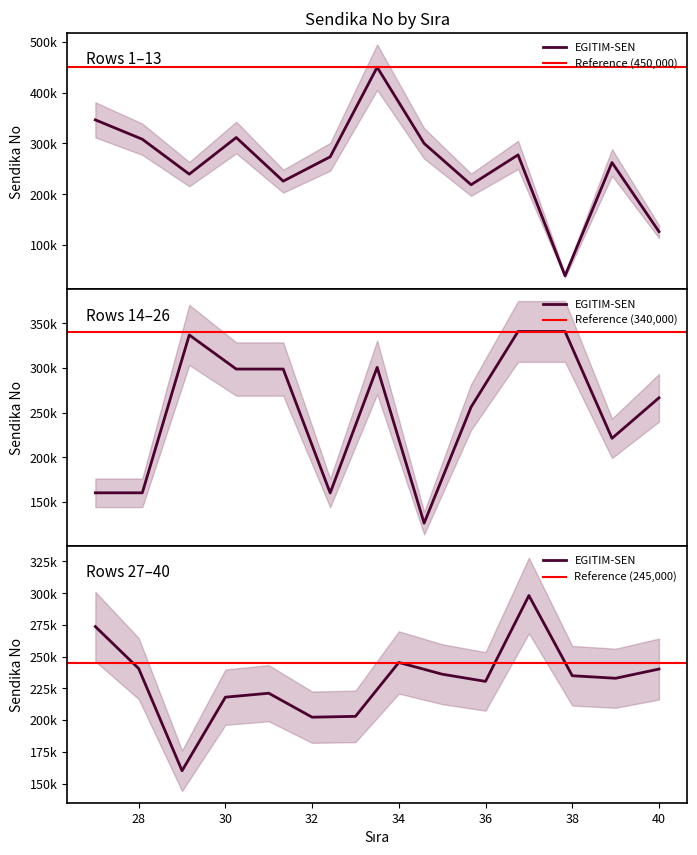

Between 18 and 21, which is larger?

18